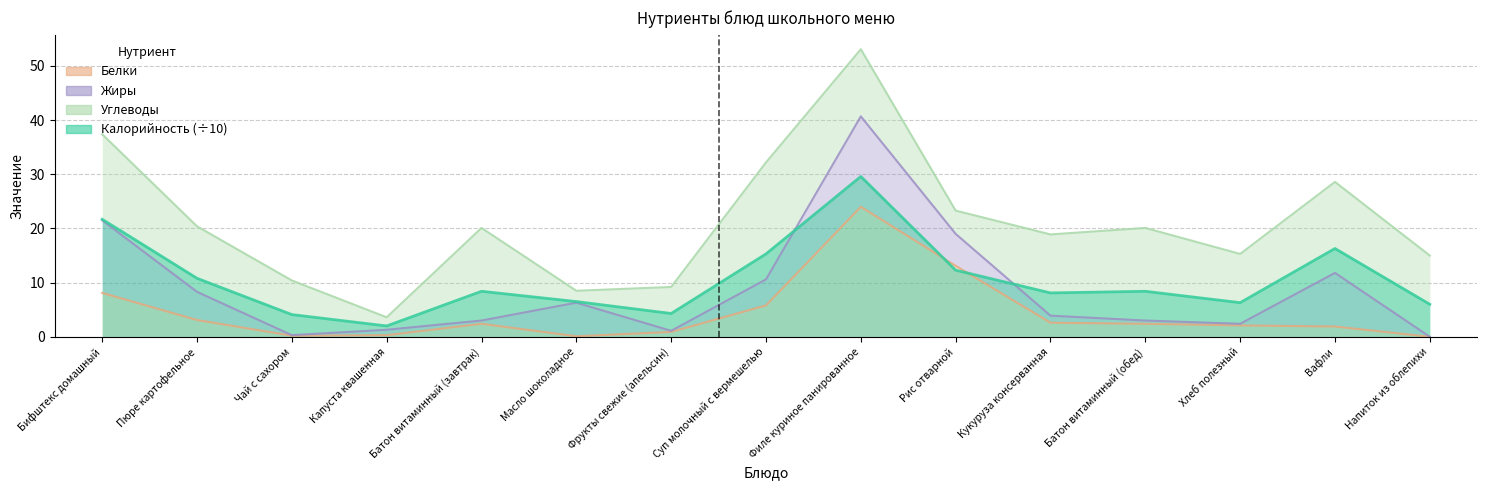

How many values in the Белки series exceed 2?

9